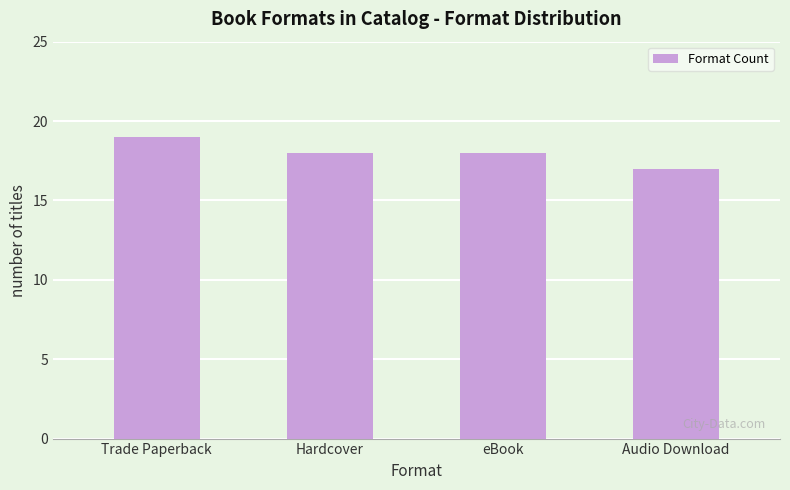

Count the number of data series in this chart.

1